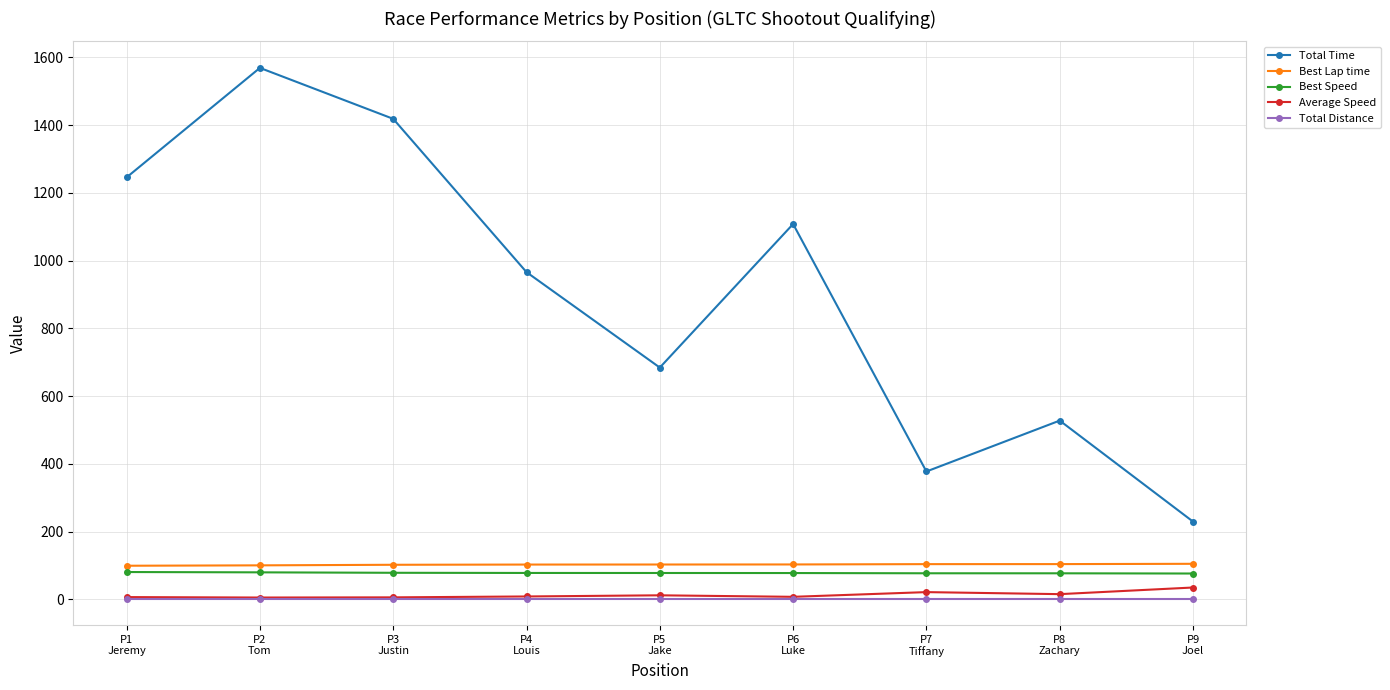

At which category does Total Time reach its first local valley?

P5
Jake